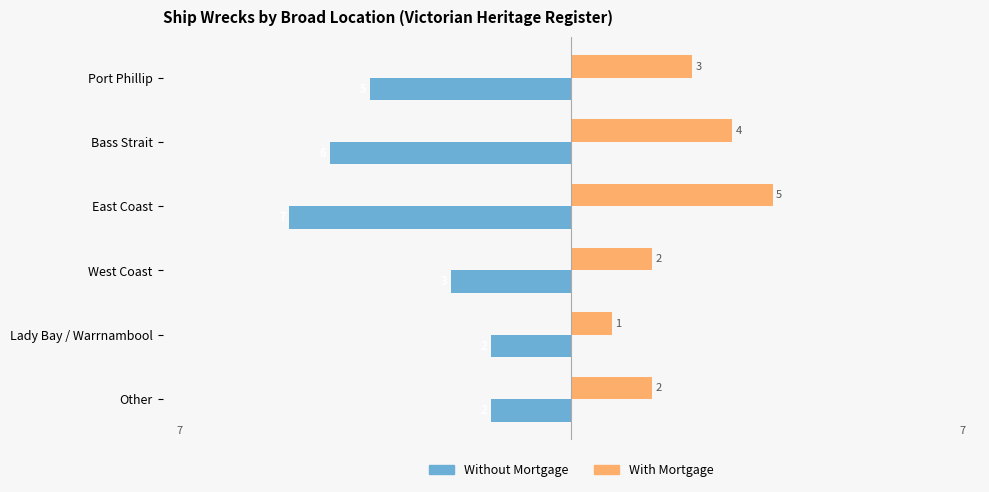

What is the minimum value for Without Mortgage?

-7